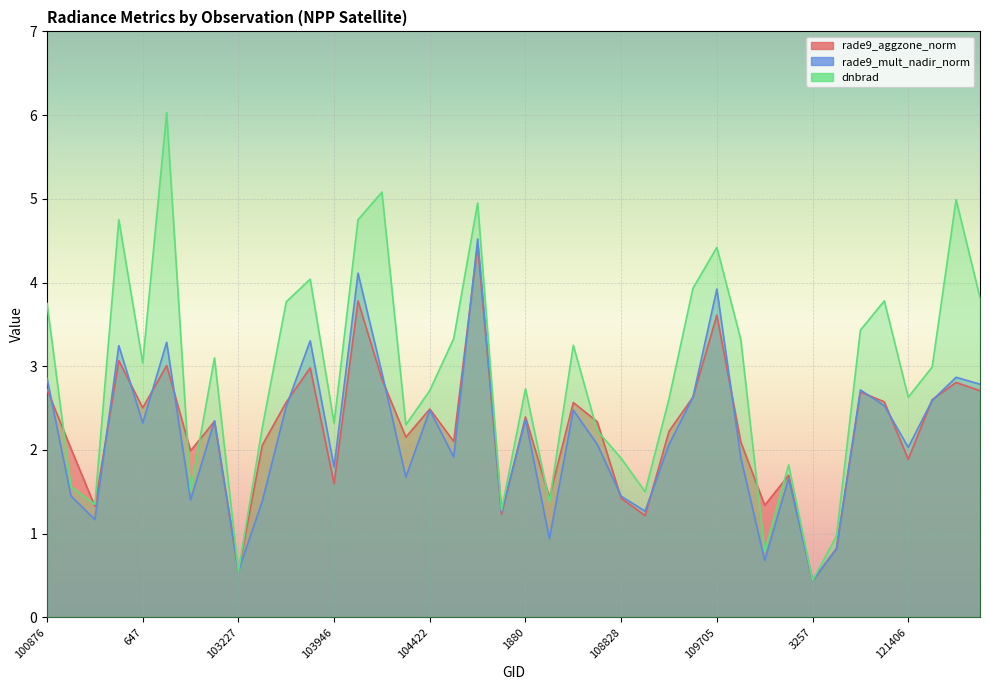

What is the smallest value displayed?

0.4